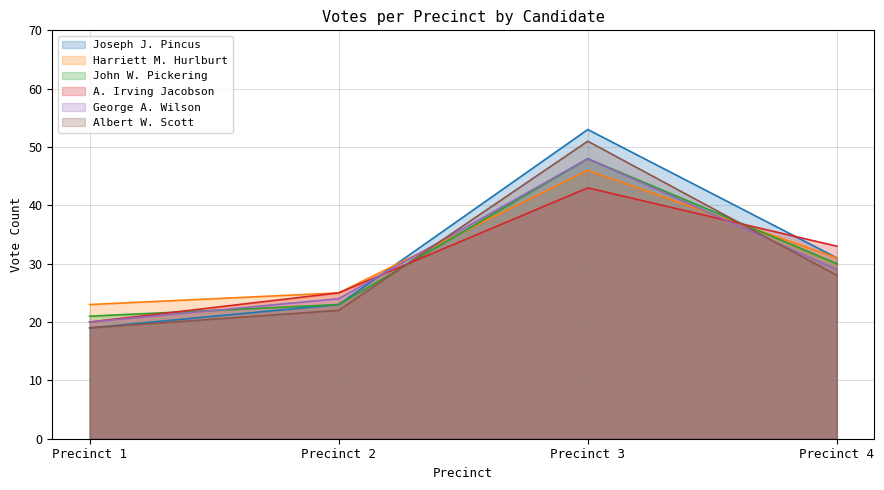

At which category is the sum across all series the highest?

Precinct 3